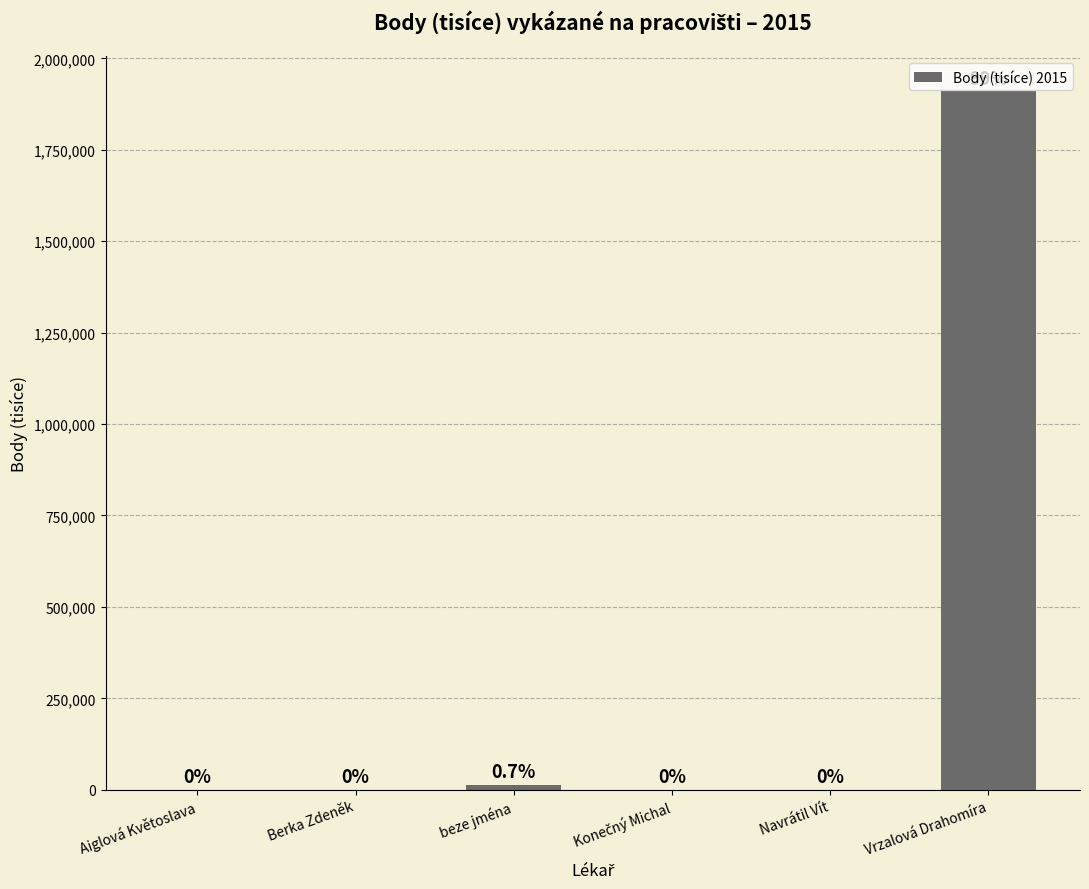

Reading right to left, list all the values displayed in this chart.

1909755.0	398.0	369.0	14344.0	635.0	214.0